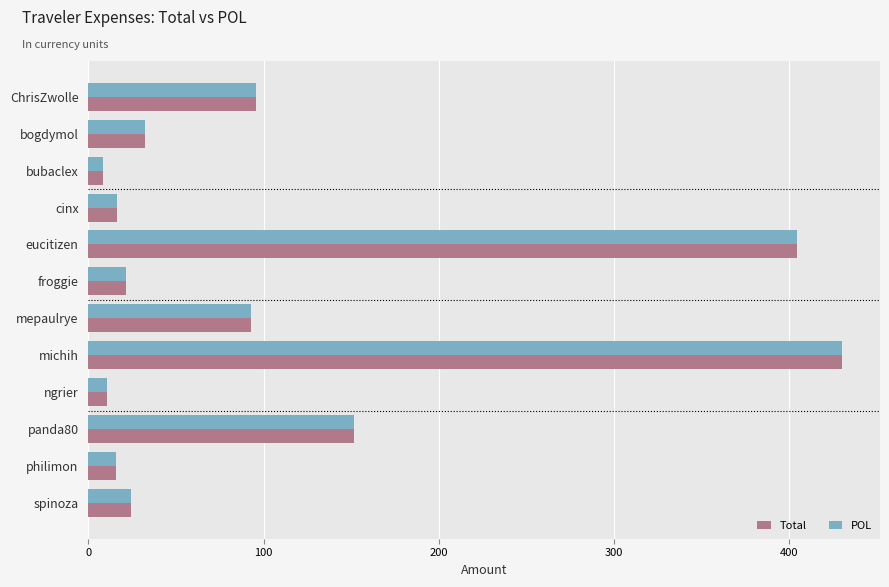

Is the value of Total at froggie greater than the value of POL at bogdymol?

No